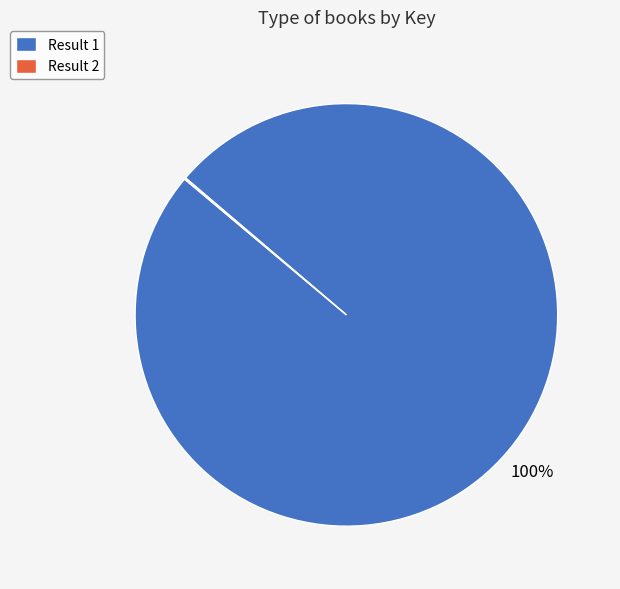

To the nearest percent, what is the average slice percentage?

50%